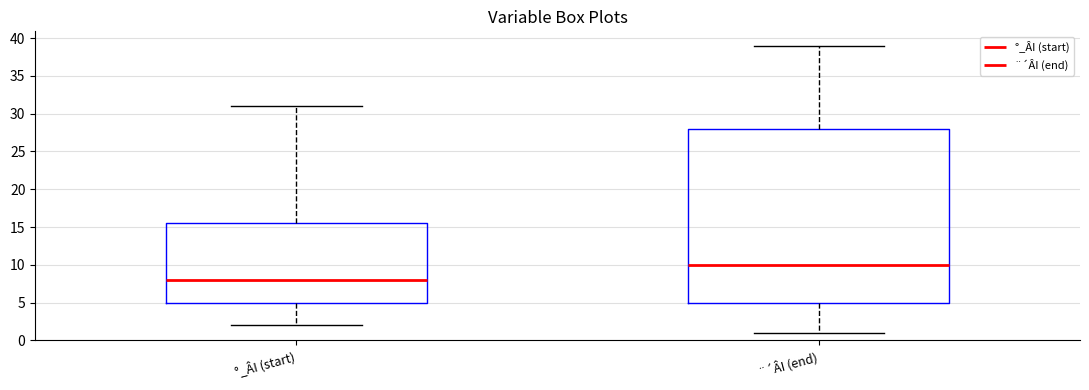

Where does the lower whisker of the box for °_ÂI (start) end on the y-axis? The values are not printed on the chart, so give them approximately, as read against the axis.

2.0